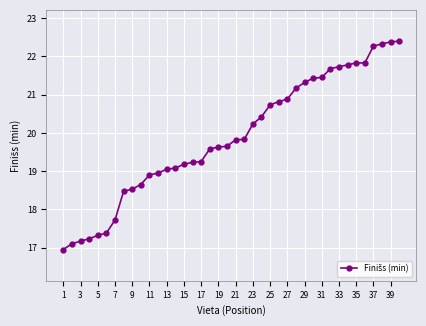

What is the difference between the maximum and second lowest values?

5.3